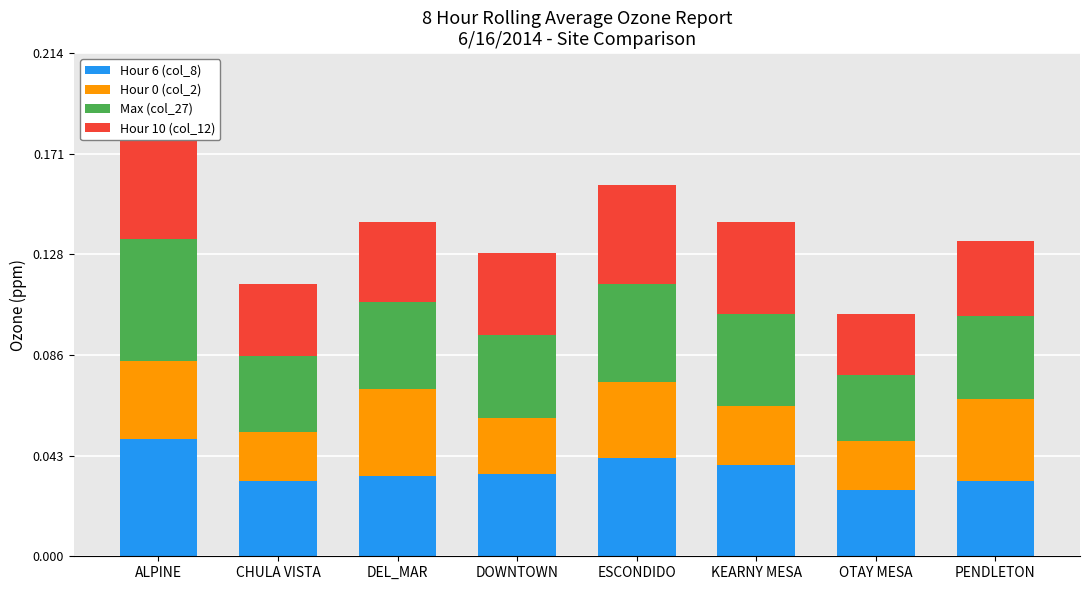

Reading left to right, list all the values displayed in this chart.

Hour 6 (col_8): ALPINE=0.1	CHULA VISTA=0.0	DEL_MAR=0.0	DOWNTOWN=0.0	ESCONDIDO=0.0	KEARNY MESA=0.0	OTAY MESA=0.0	PENDLETON=0.0
Hour 0 (col_2): ALPINE=0.0	CHULA VISTA=0.0	DEL_MAR=0.0	DOWNTOWN=0.0	ESCONDIDO=0.0	KEARNY MESA=0.0	OTAY MESA=0.0	PENDLETON=0.0
Max (col_27): ALPINE=0.1	CHULA VISTA=0.0	DEL_MAR=0.0	DOWNTOWN=0.0	ESCONDIDO=0.0	KEARNY MESA=0.0	OTAY MESA=0.0	PENDLETON=0.0
Hour 10 (col_12): ALPINE=0.1	CHULA VISTA=0.0	DEL_MAR=0.0	DOWNTOWN=0.0	ESCONDIDO=0.0	KEARNY MESA=0.0	OTAY MESA=0.0	PENDLETON=0.0